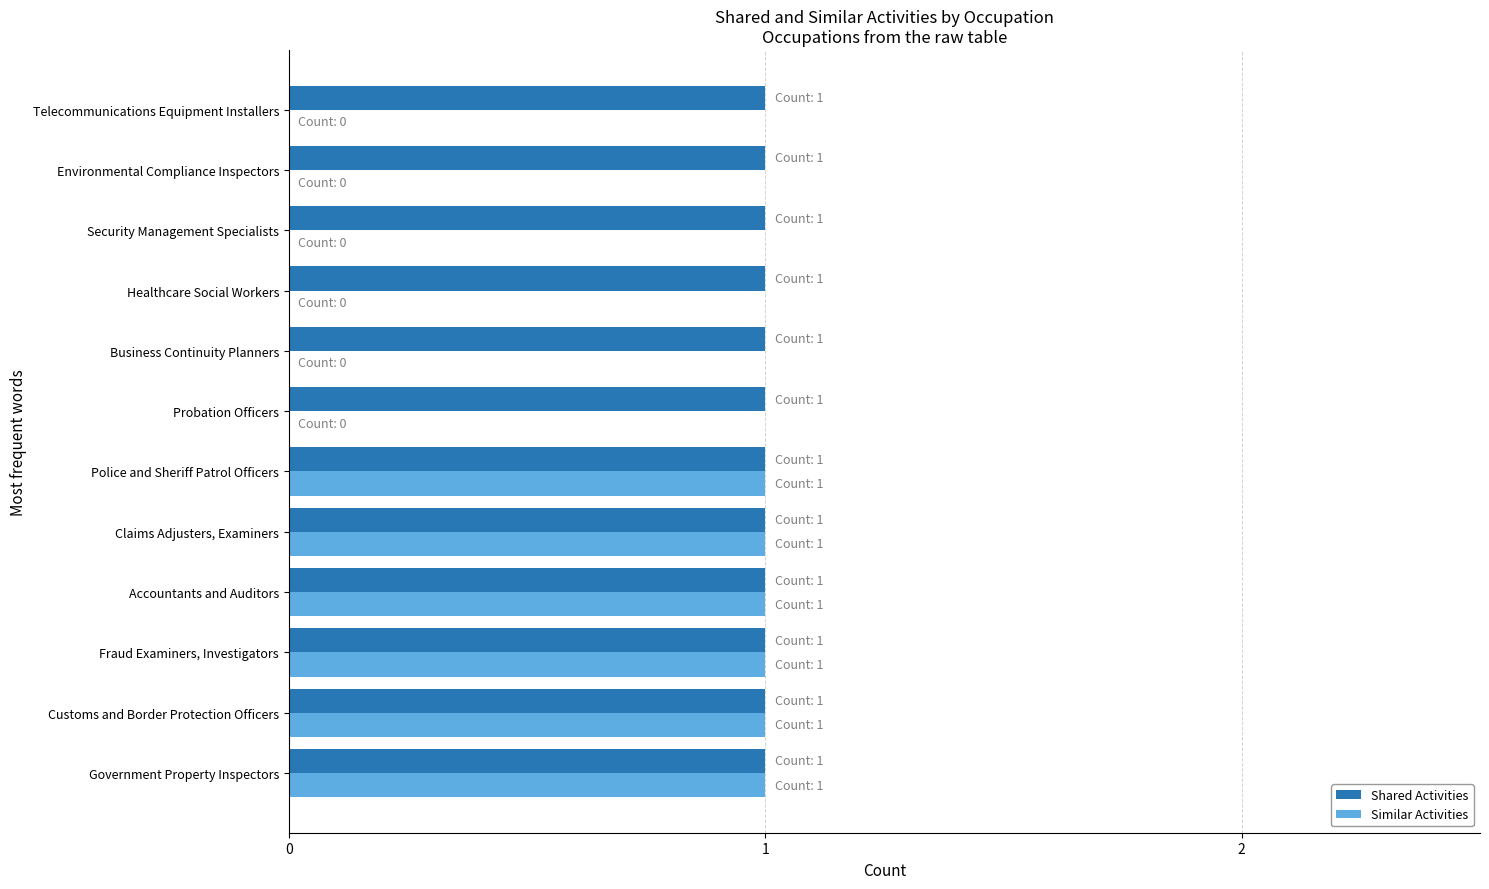

The Similar Activities series shows 1 at Customs and Border Protection Officers. True or false?

True